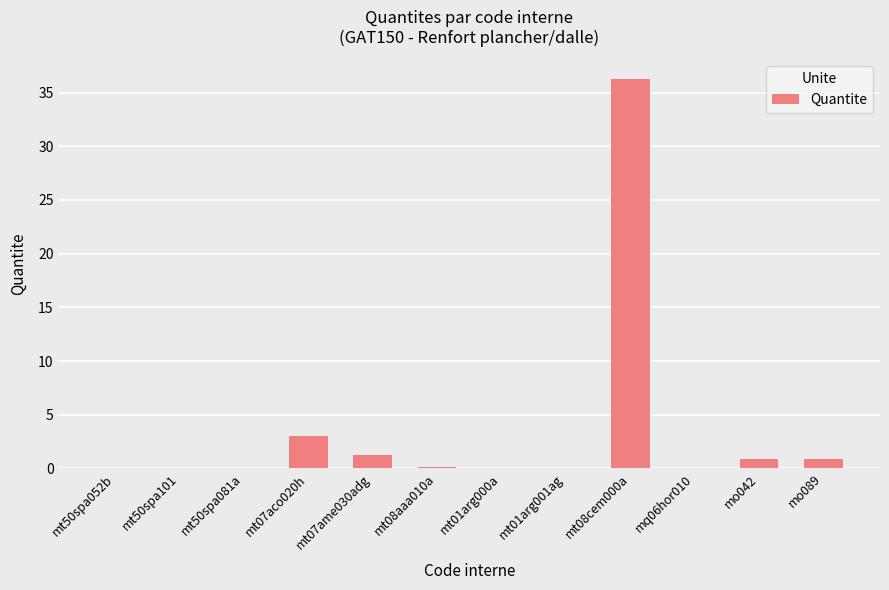

Where is the data nearest to the value 18?

mt07aco020h